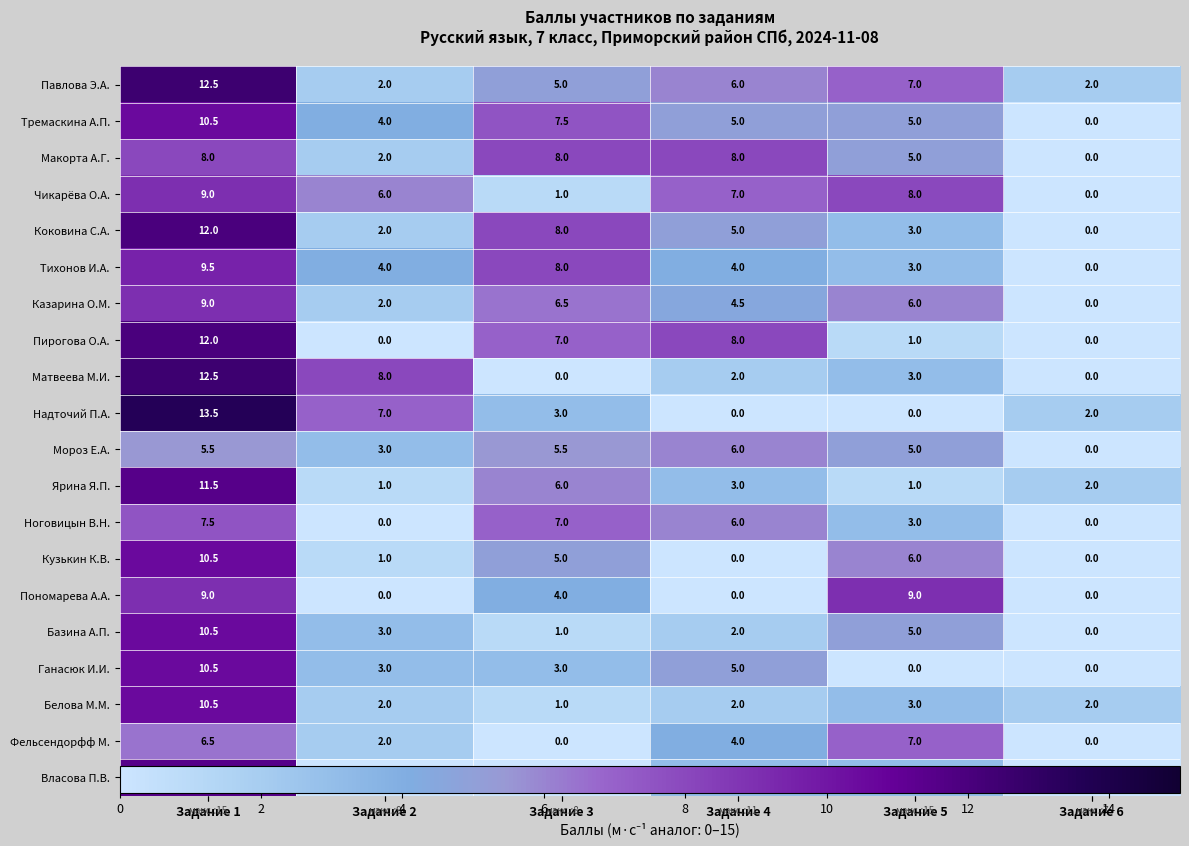

What is the difference between the maximum and minimum values in the Чикарёва О.А. series?

9.0